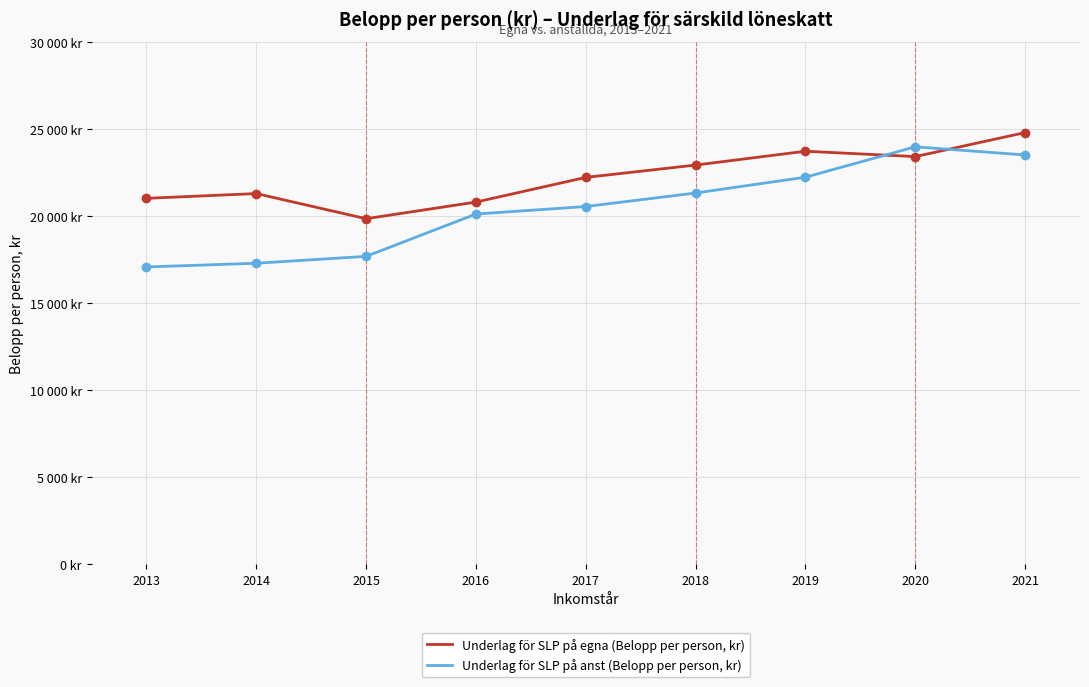

At which category is the sum across all series the highest?

2021